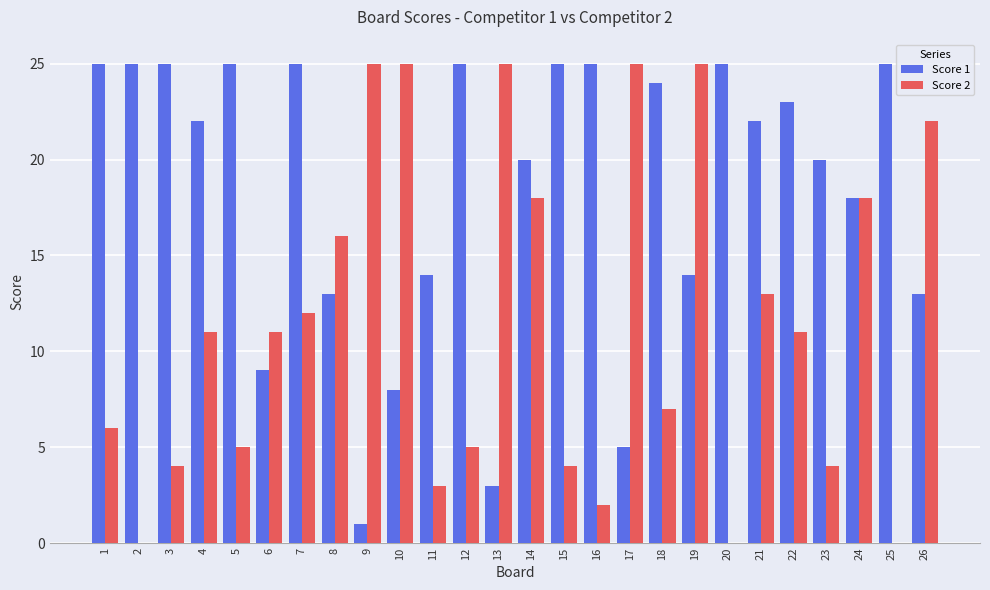

Which series has the largest total across all categories?

Score 1